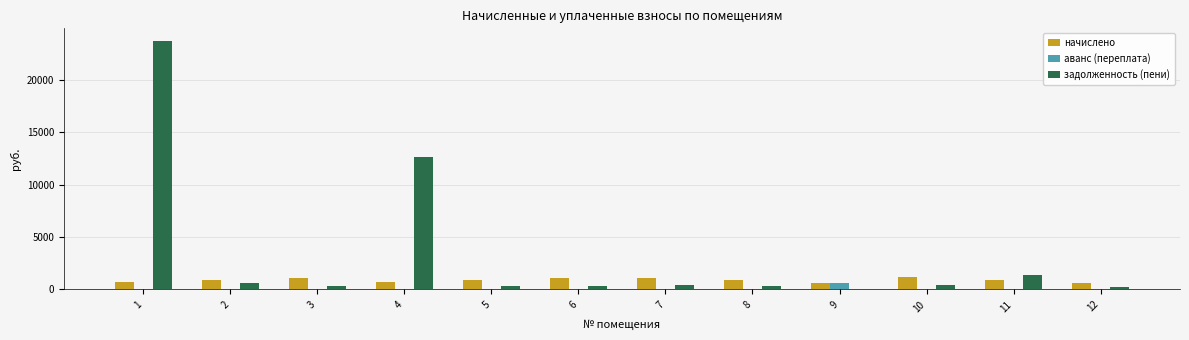

Is the value of задолженность (пени) at 7 greater than the value of начислено at 9?

No